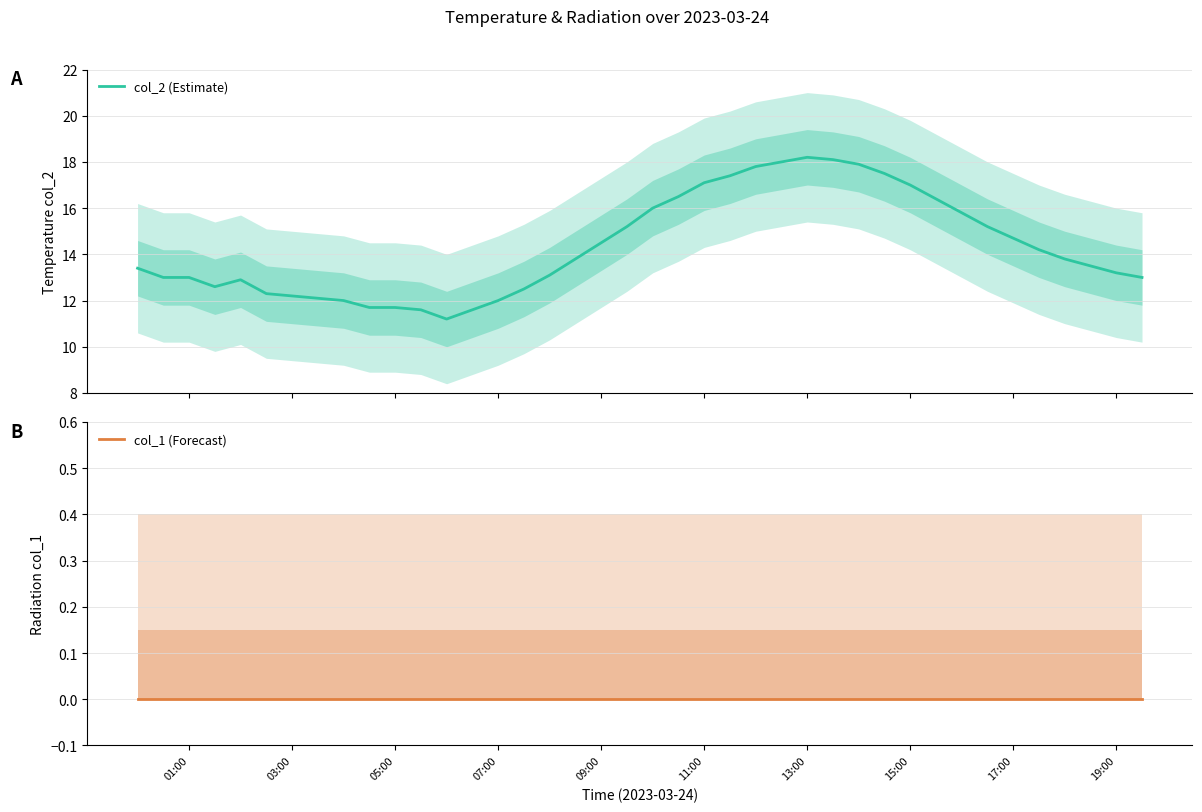

What is the highest value of the col_2 (Estimate) series?

18.2